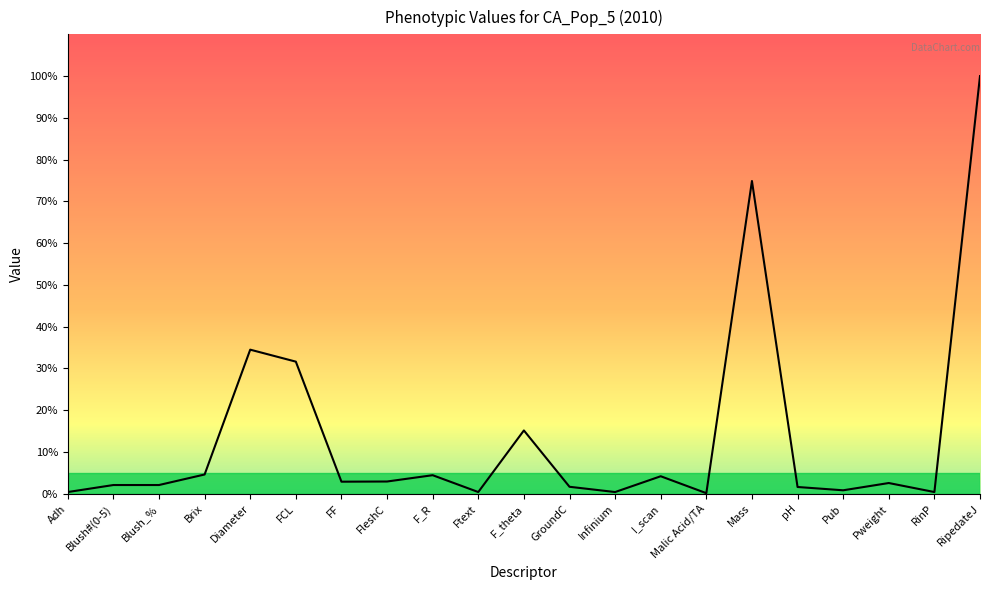

What position from the left is Blush#(0-5)?

2